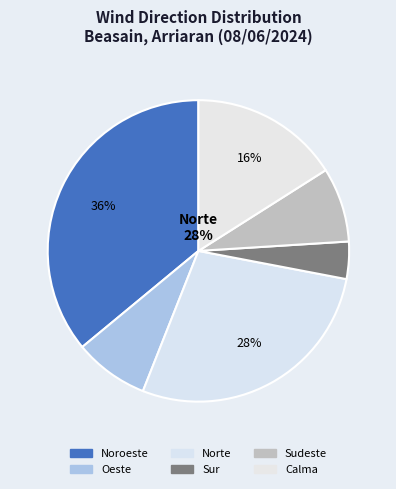

To the nearest percent, what portion does Sur represent?

4%